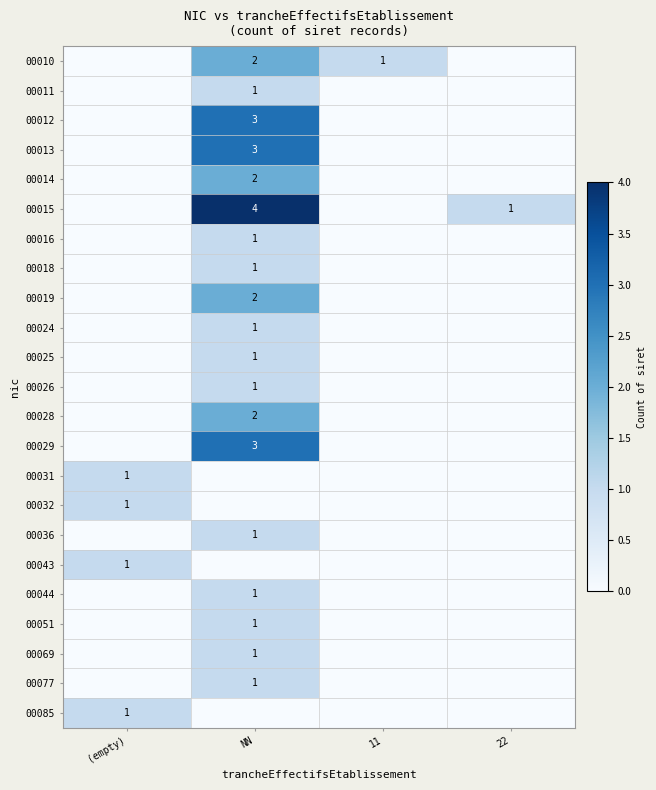

Which series has the largest range (max minus min)?

00015